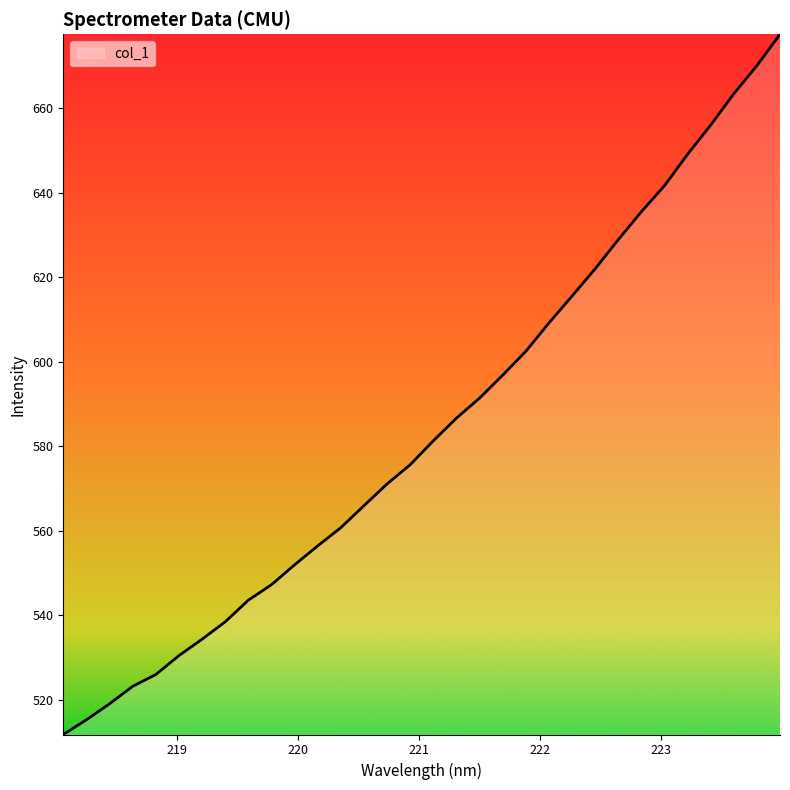

What is the smallest value displayed?

511.8